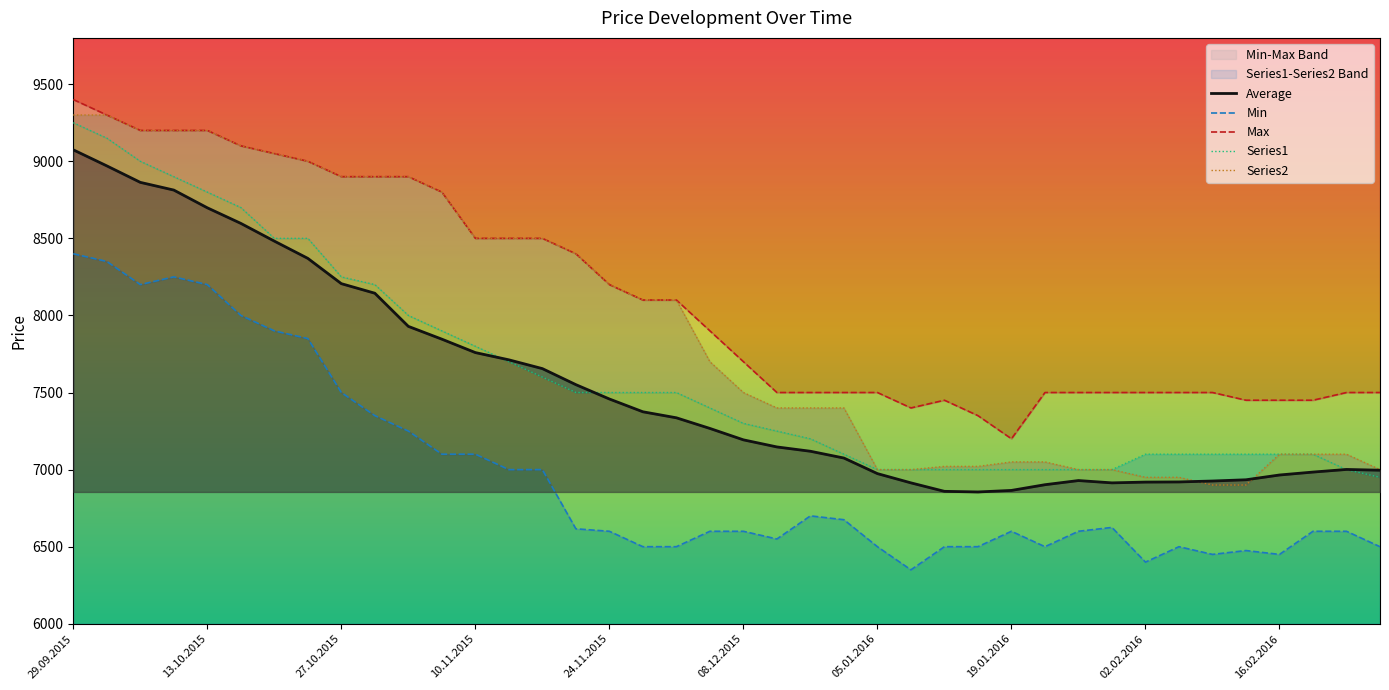

At how many categories does at least one series exceed 7099?

40